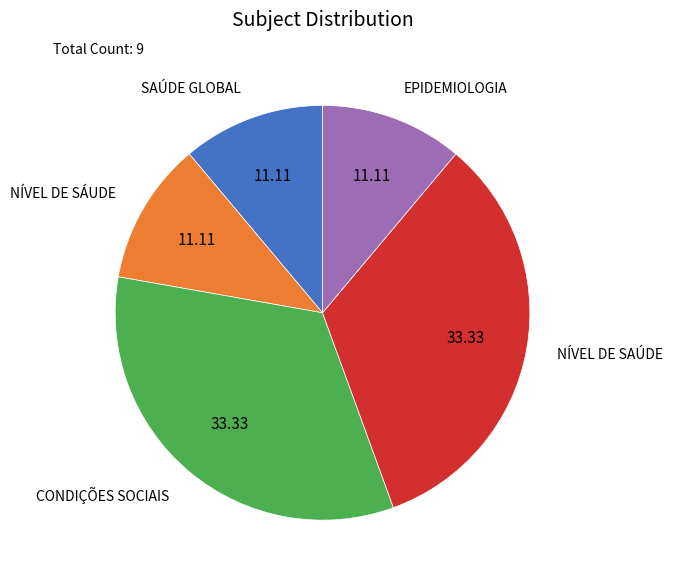

How many segments does this pie chart have?

5